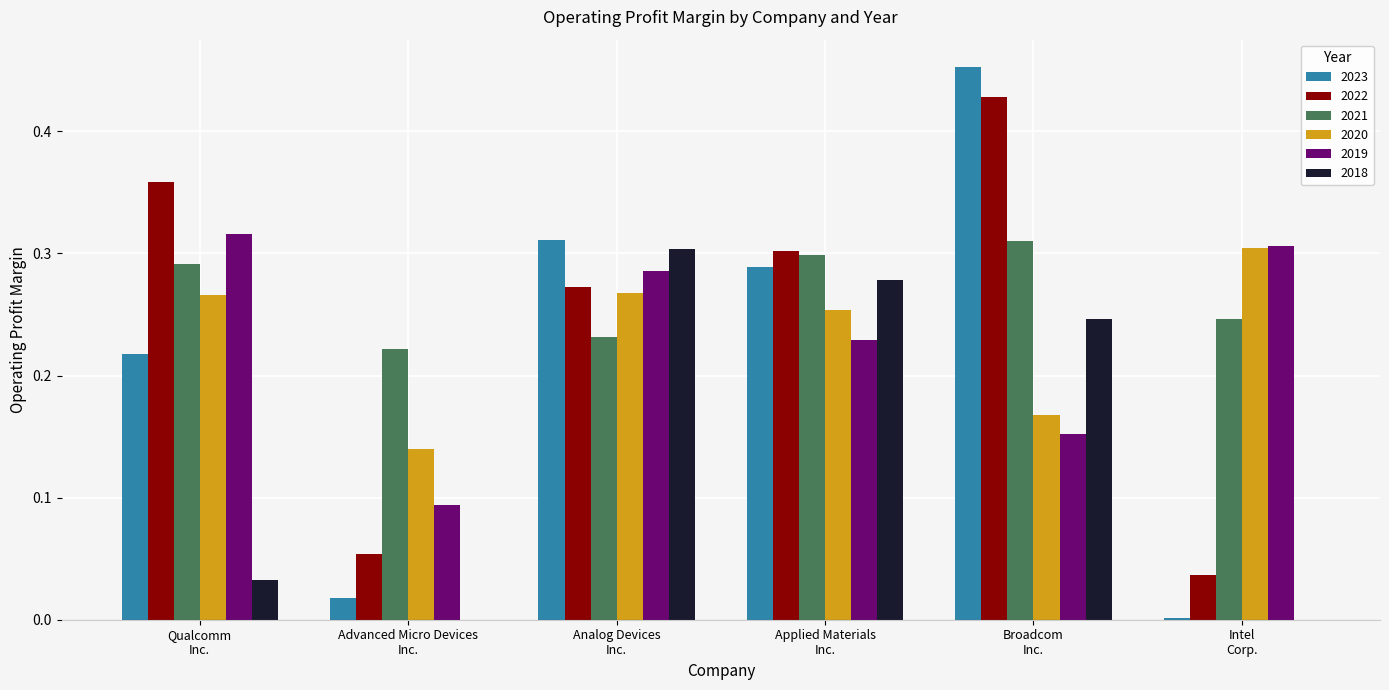

What is the sum of all 2023 values?

1.3